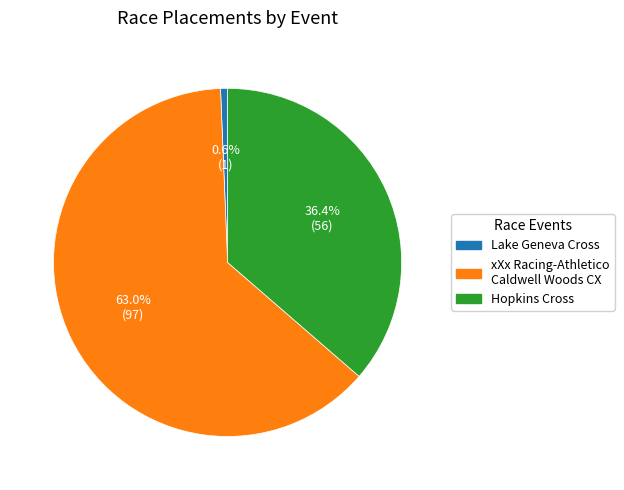

True or false: xXx Racing-Athletico Caldwell Woods CX accounts for 51% of the total.

False